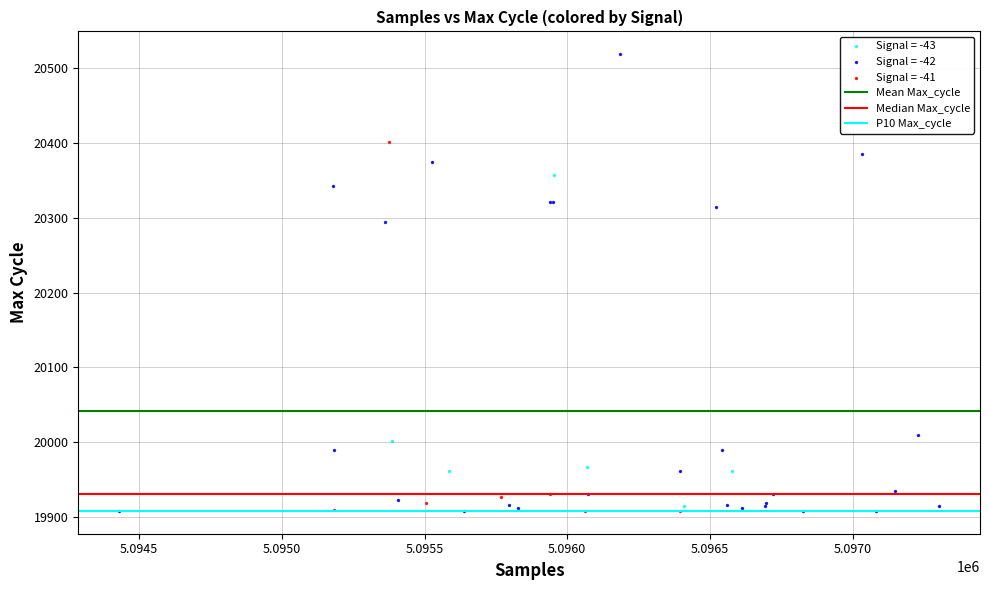

Which series contains the highest Y value?

Signal = -42